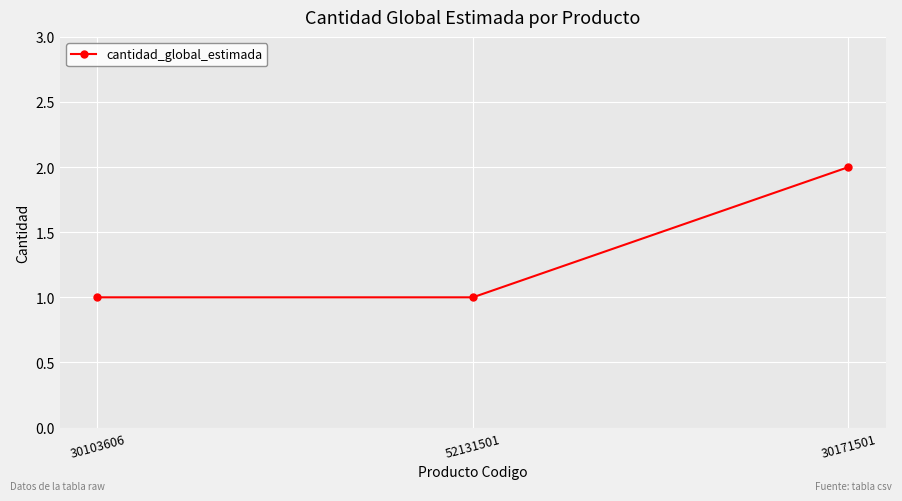

What position from the left is 52131501?

2